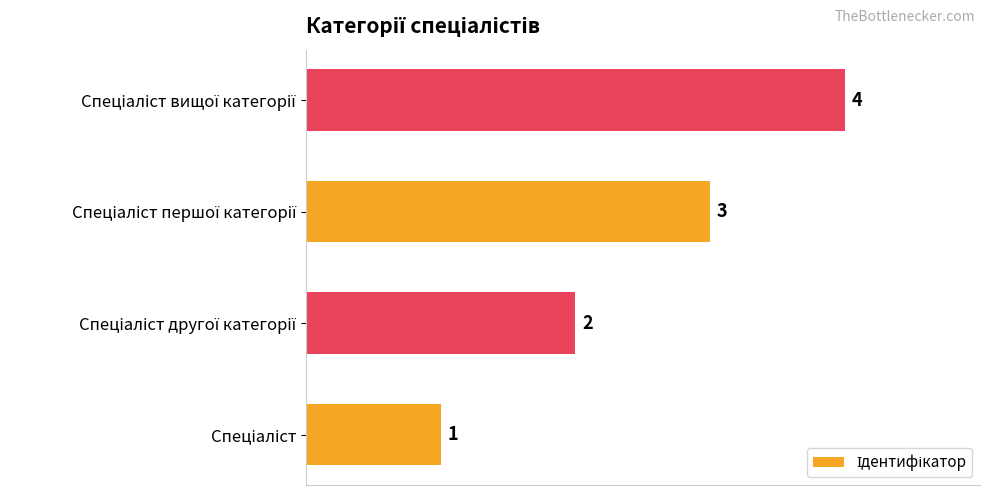

How many data points are less than 3?

2